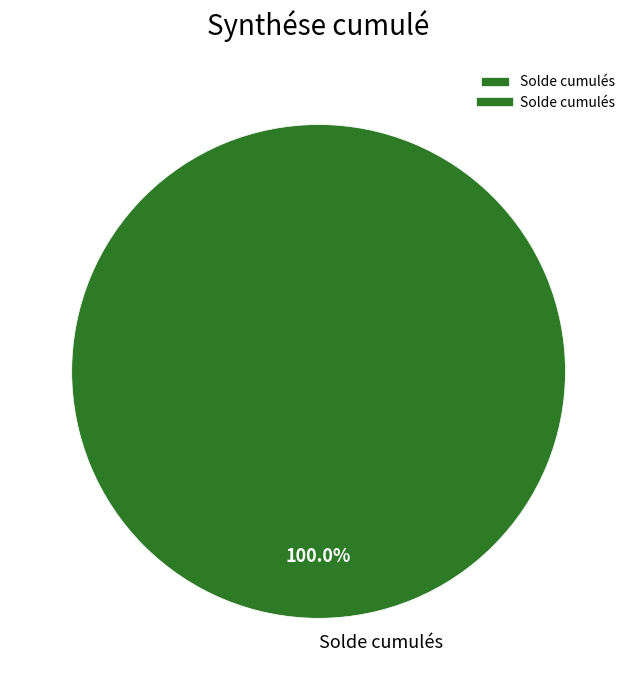

How many slices are in this pie chart?

1